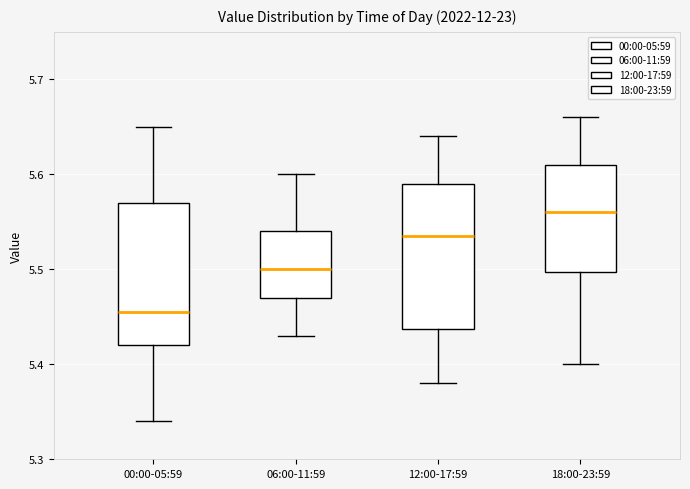

Which box has the highest median line?

18:00-23:59